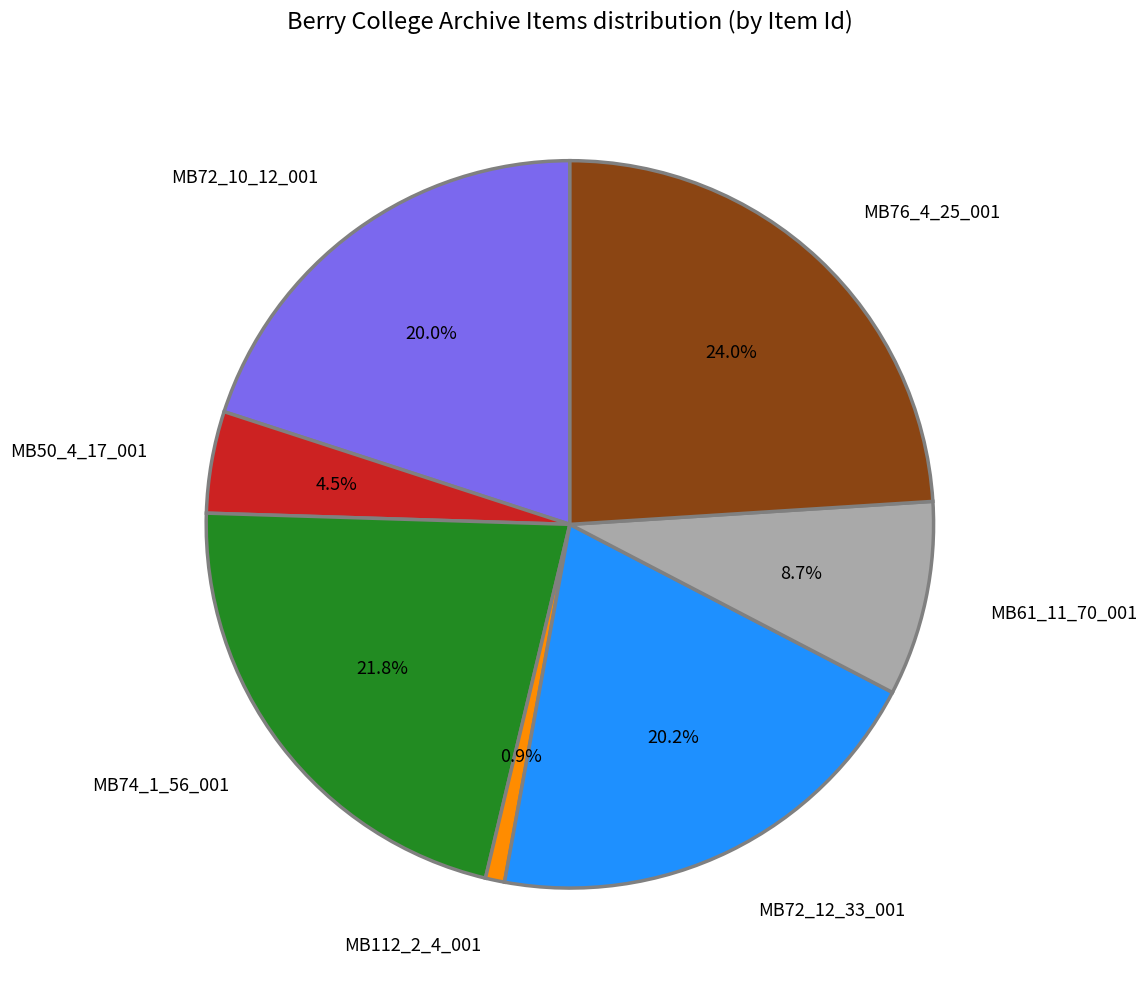

What is the ratio of the value at MB61_11_70_001 to the value at MB72_10_12_001?

0.4